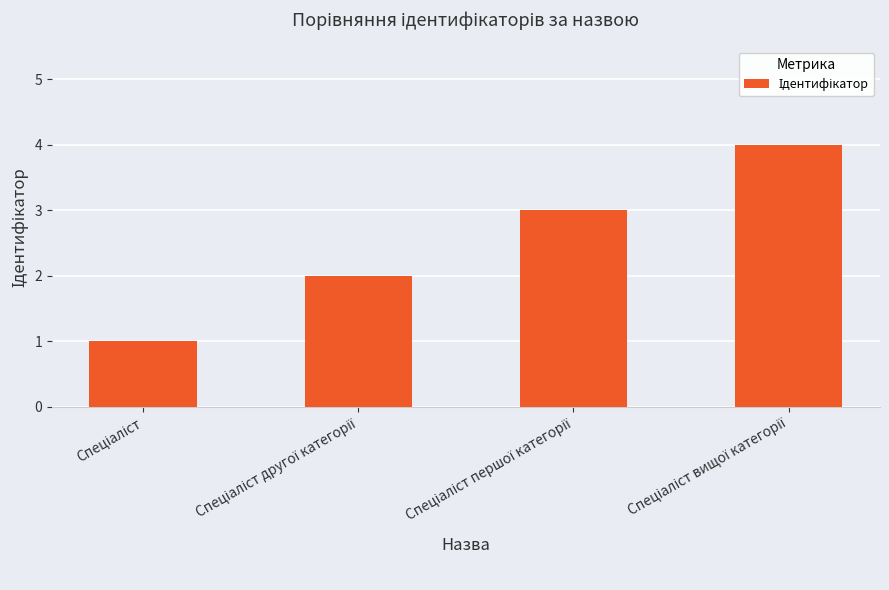

Does the chart contain any negative values?

No